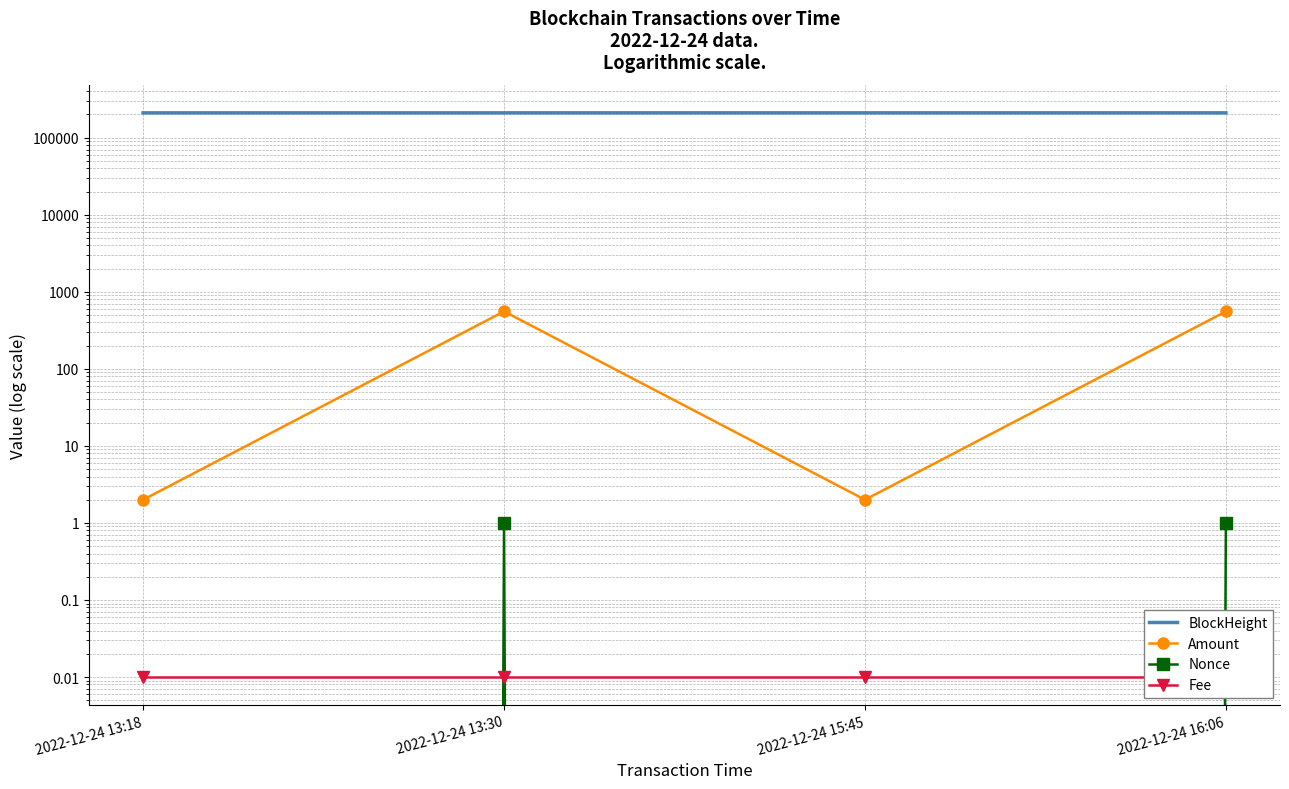

Rank the categories by Fee value from highest to lowest.

2022-12-24 13:18, 2022-12-24 13:30, 2022-12-24 15:45, 2022-12-24 16:06